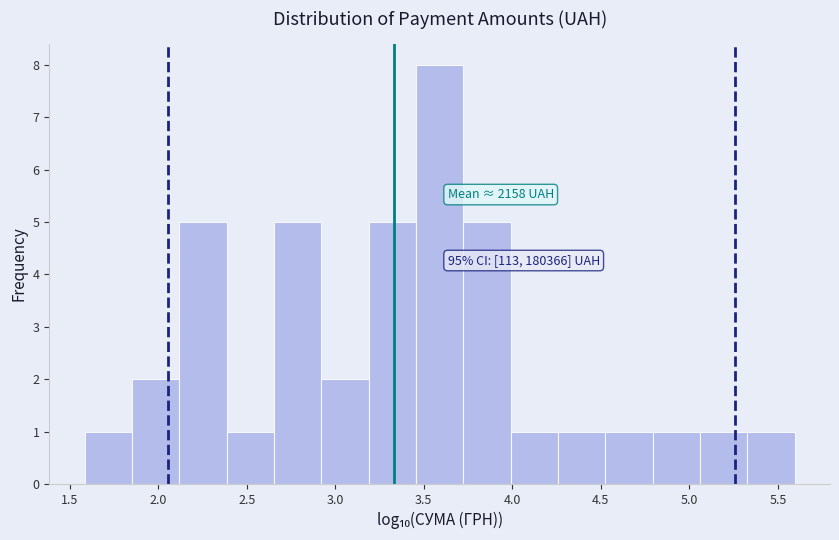

Which range on the x-axis has the tallest bar?

3.45 to 3.70